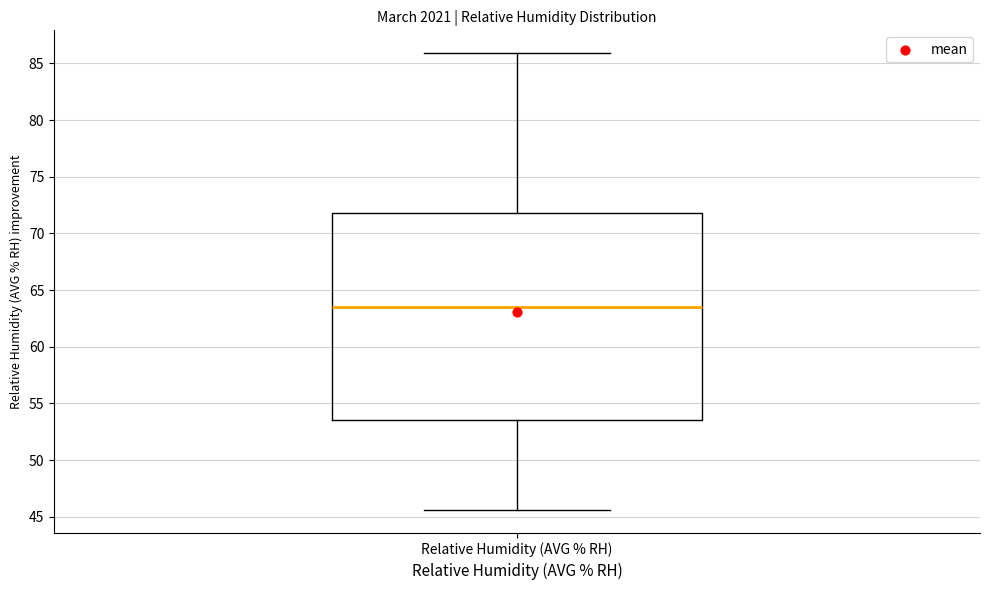

Transcribe this box plot: give where the median line is, the range the box spans, and where the two whiskers end, as read against the y-axis. The values are not printed on the chart, so give them approximately, as read against the axis.

median 63.5, box 53.5 to 72.0, whiskers 45.5 to 86.0